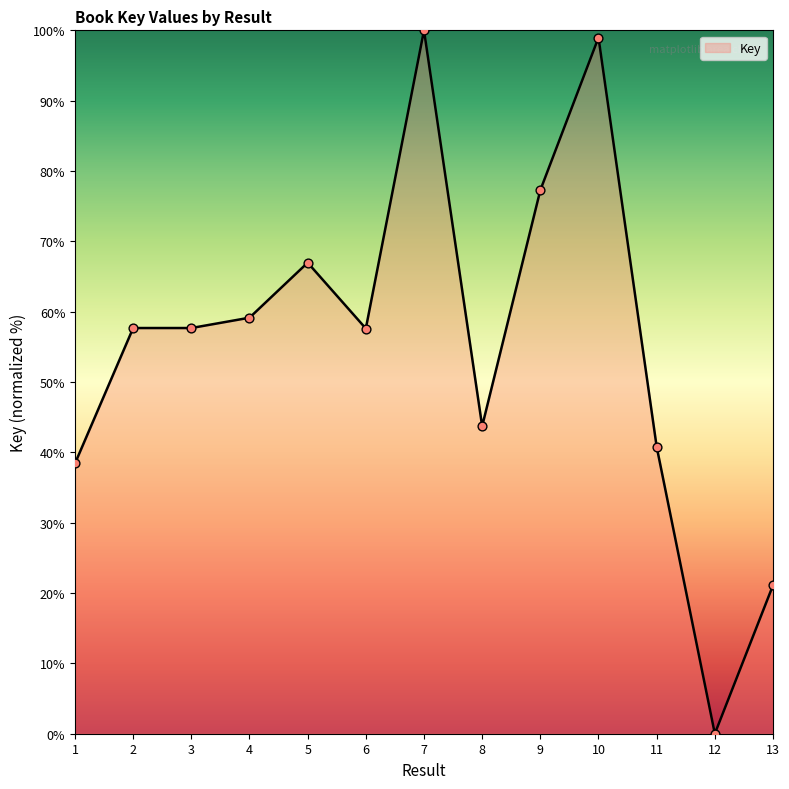

What is the change in value from 2 to 5?

+9.3